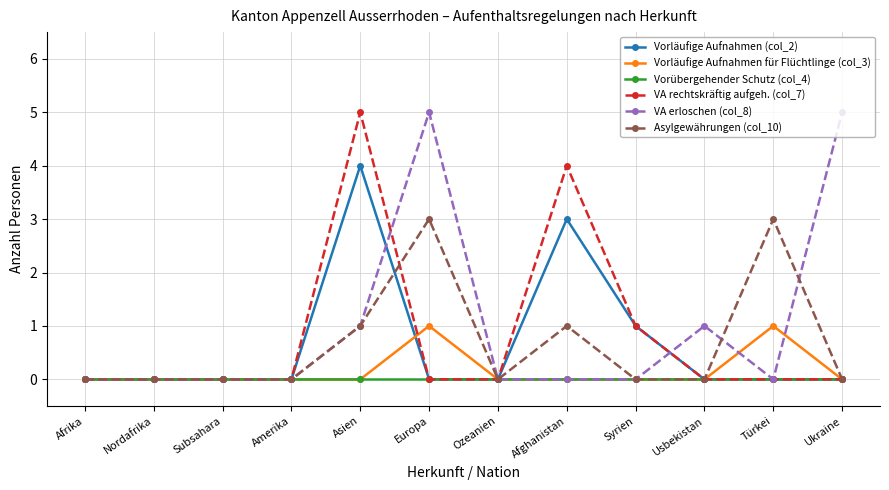

At which category is the sum across all series the highest?

Asien